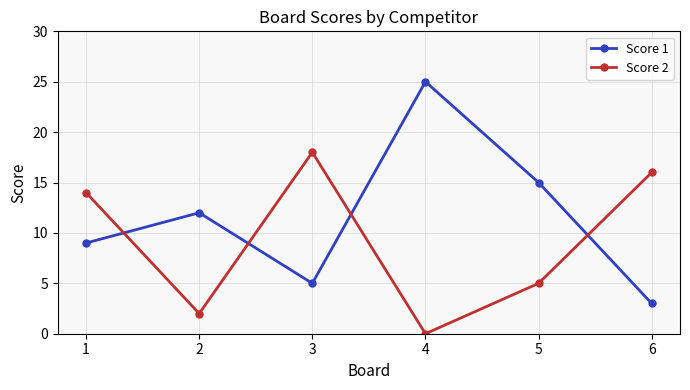

How many times do Score 1 and Score 2 cross each other?

4